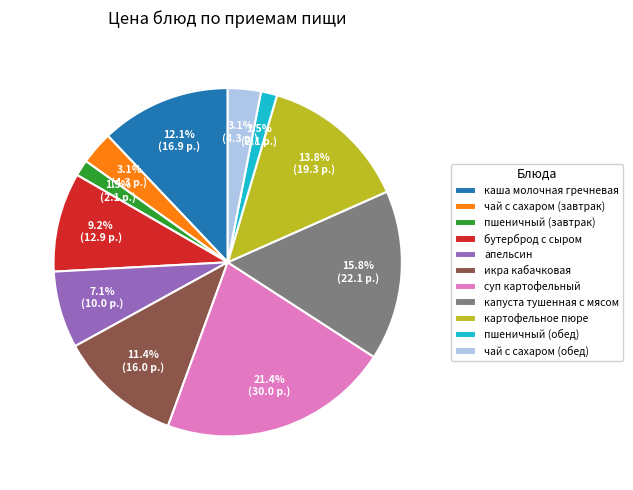

Is капуста тушенная с мясом the majority of the pie?

No